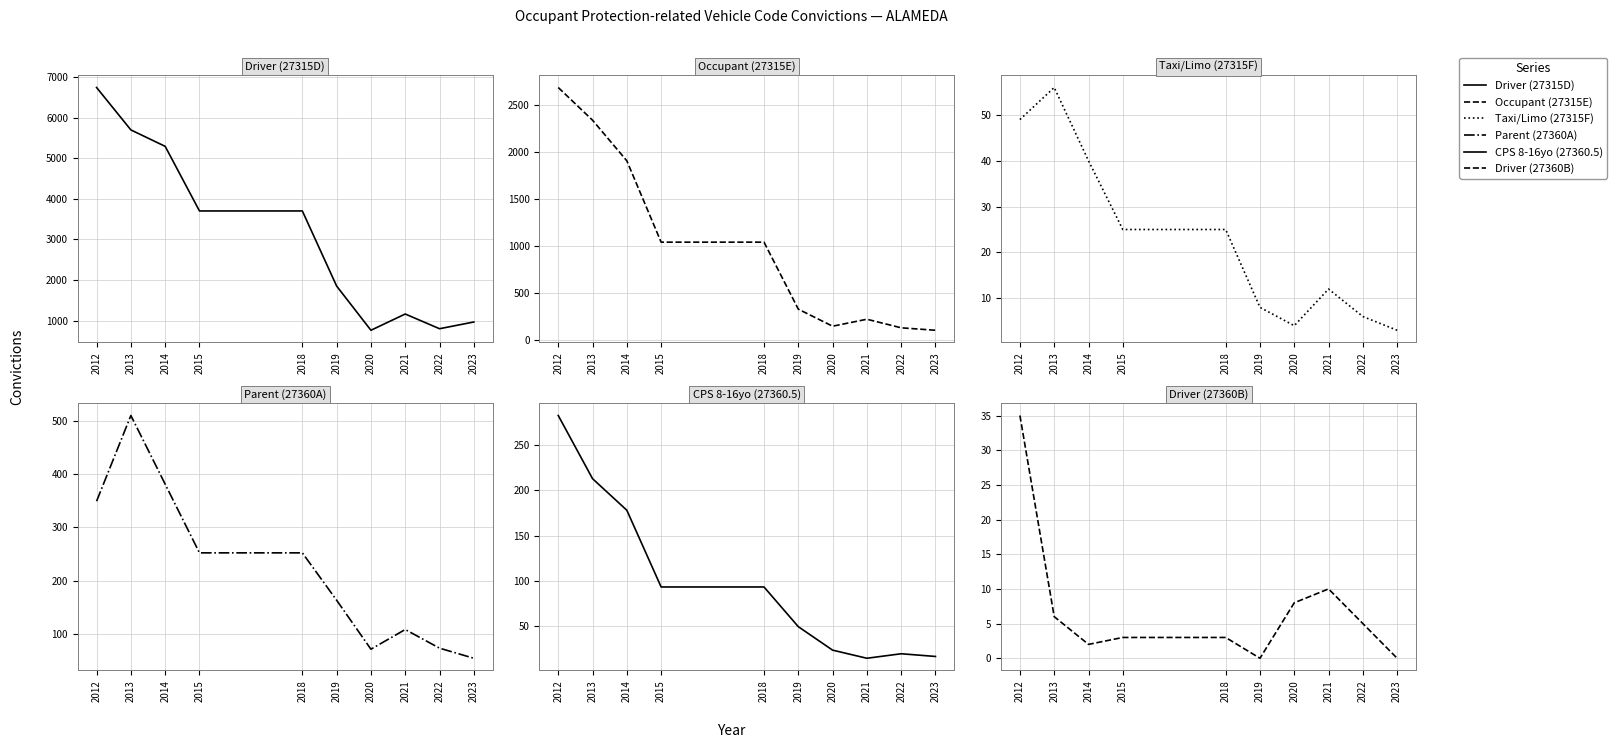

The Taxi/Limo (27315F) series shows 6 at 2018. True or false?

False